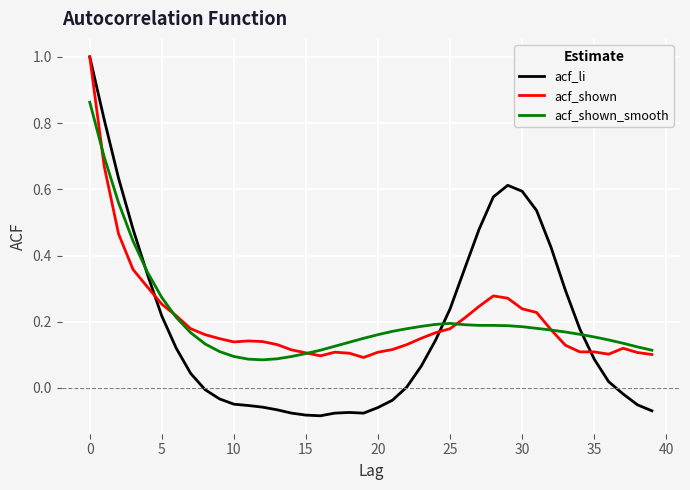

Does the chart display data point markers on the line(s)?

No